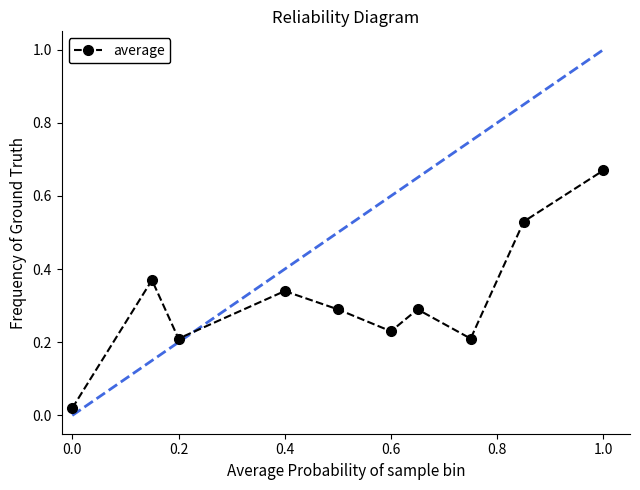

How many points are lower than both their immediate neighbors (excluding endpoints)?

3